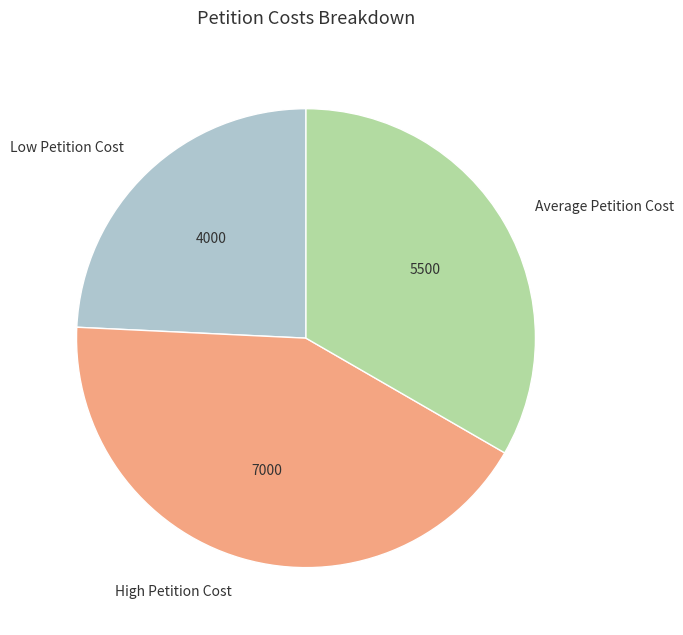

Is Low Petition Cost the majority of the pie?

No